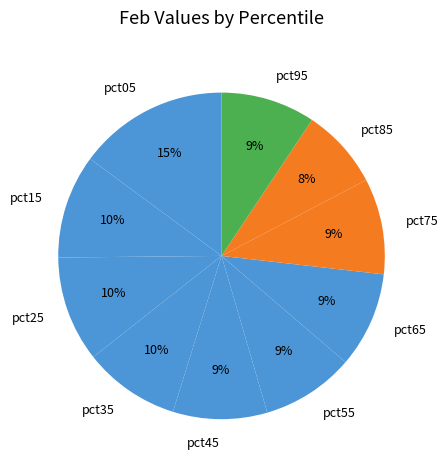

Approximately how many times larger is the value at pct85 compared to pct05?

0.5